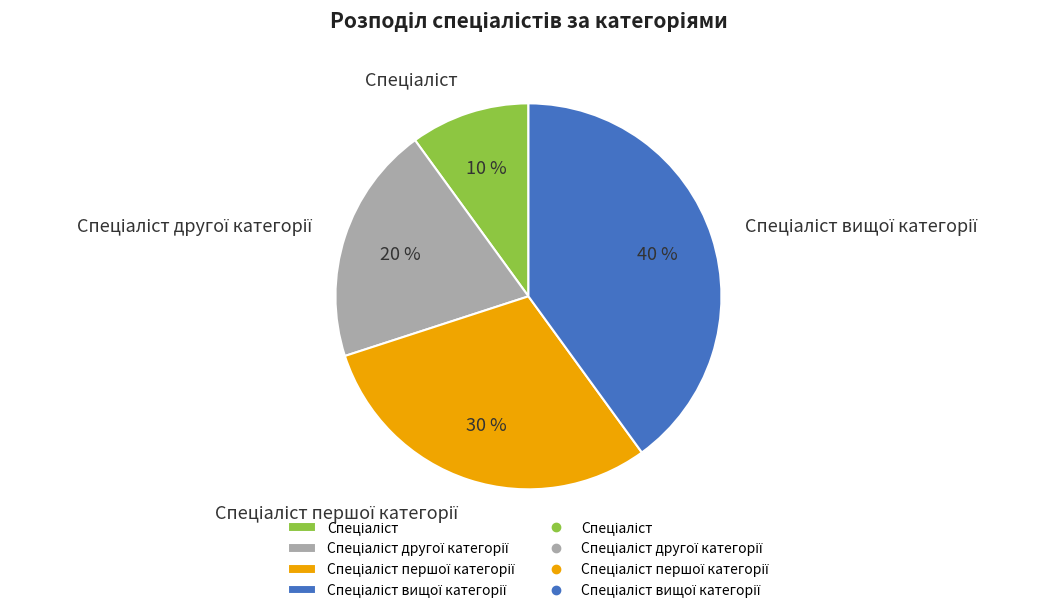

To the nearest percent, what is the difference between the largest and smallest slice percentages?

30%